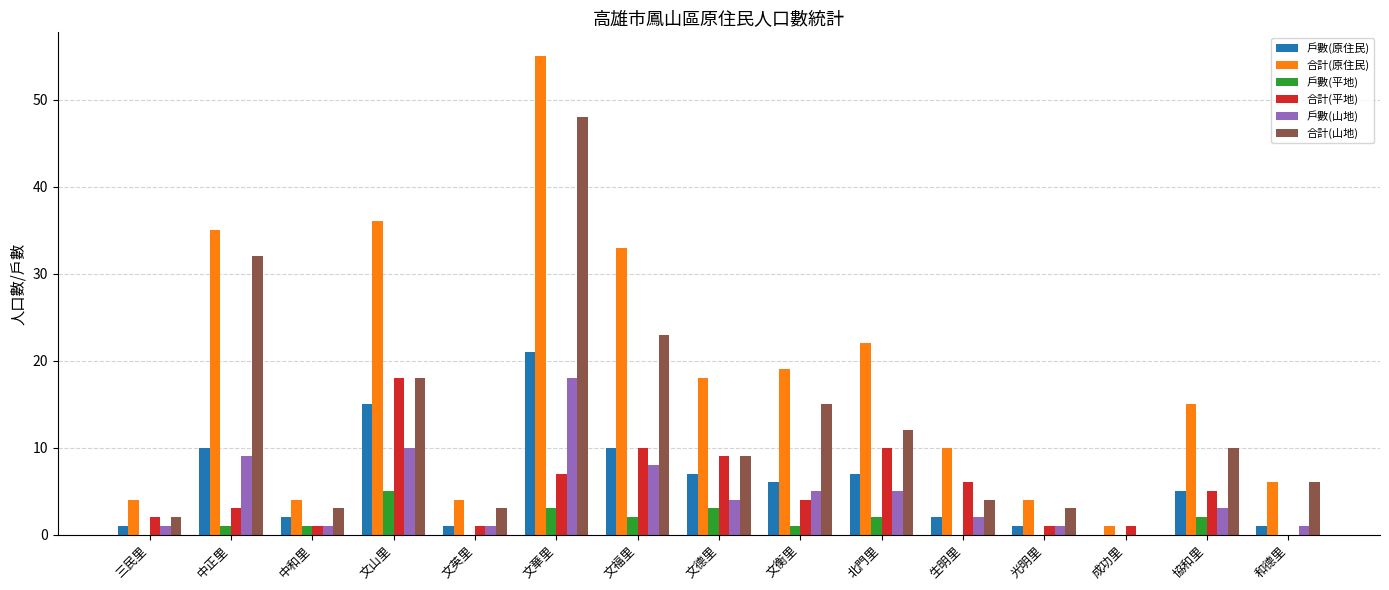

Which series has the largest total across all categories?

合計(原住民)